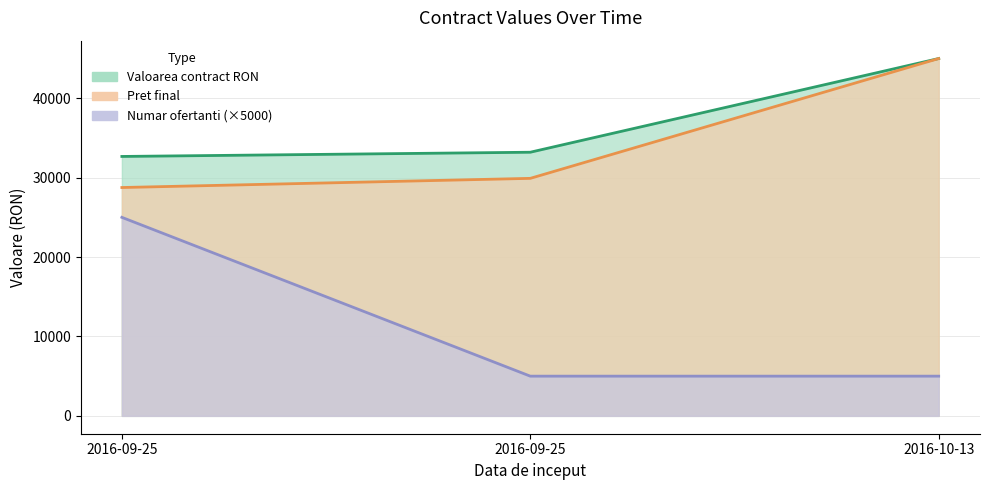

Is the value of Numar ofertanti at 2016-09-25 greater than the value of Pret final at 2016-10-13?

No